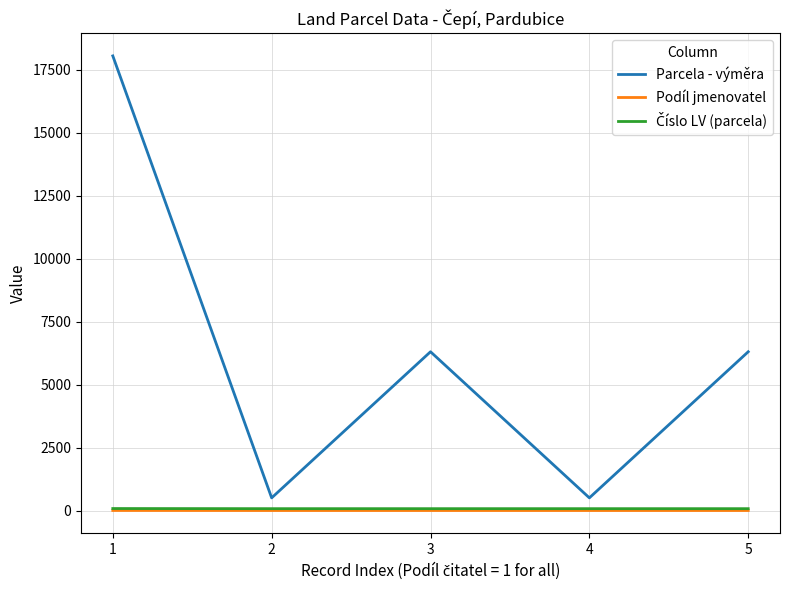

True or false: Parcela - výměra has more than 0 points higher than both neighbors.

True